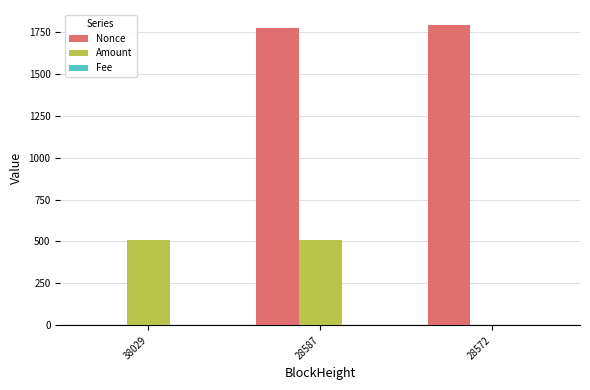

Are the bars horizontal?

No